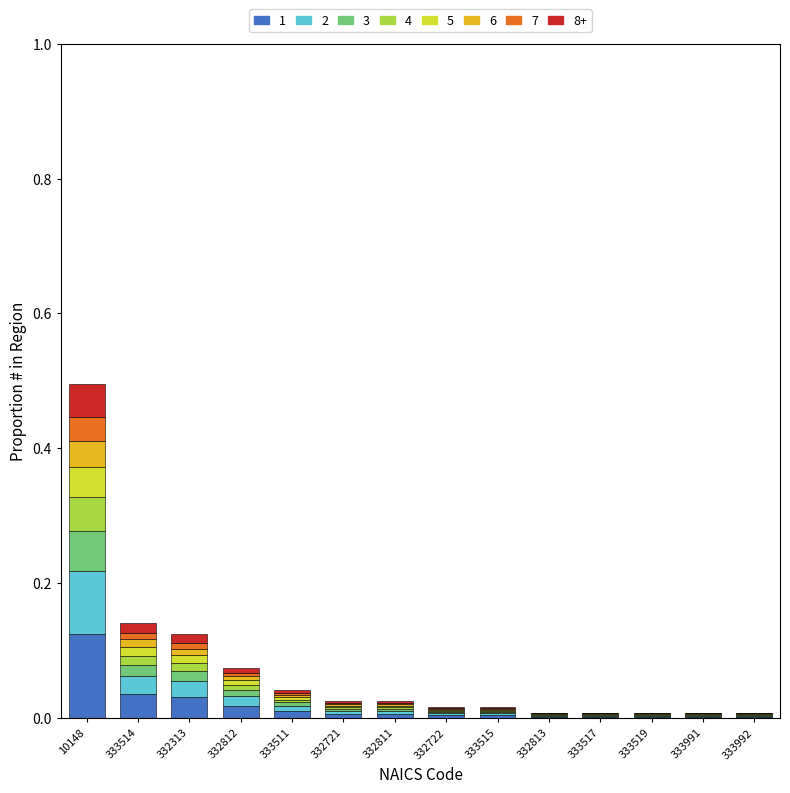

At which category is the sum across all series the highest?

10148